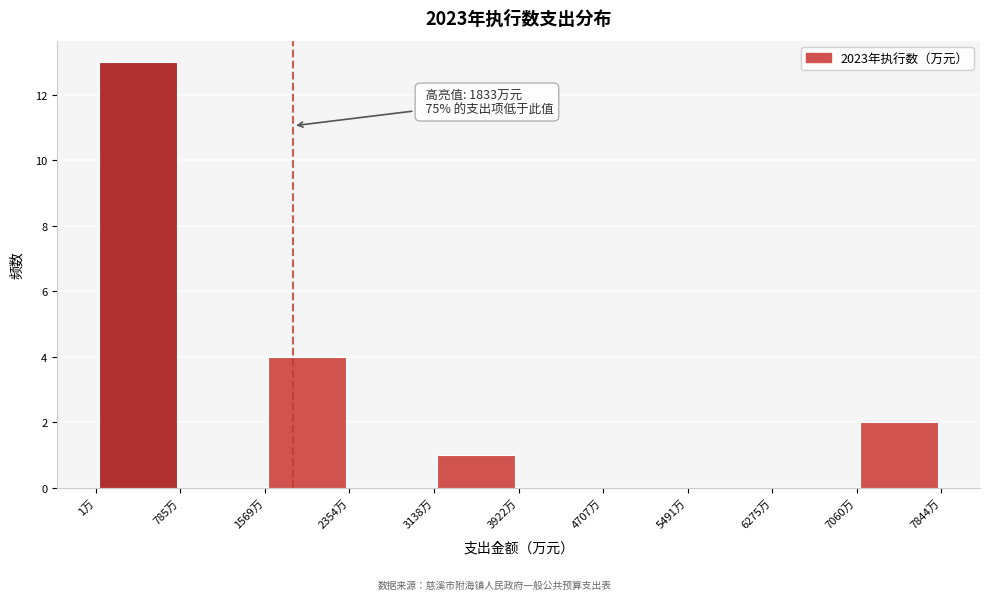

Over which range of the x-axis is the bar tallest?

0 to 800